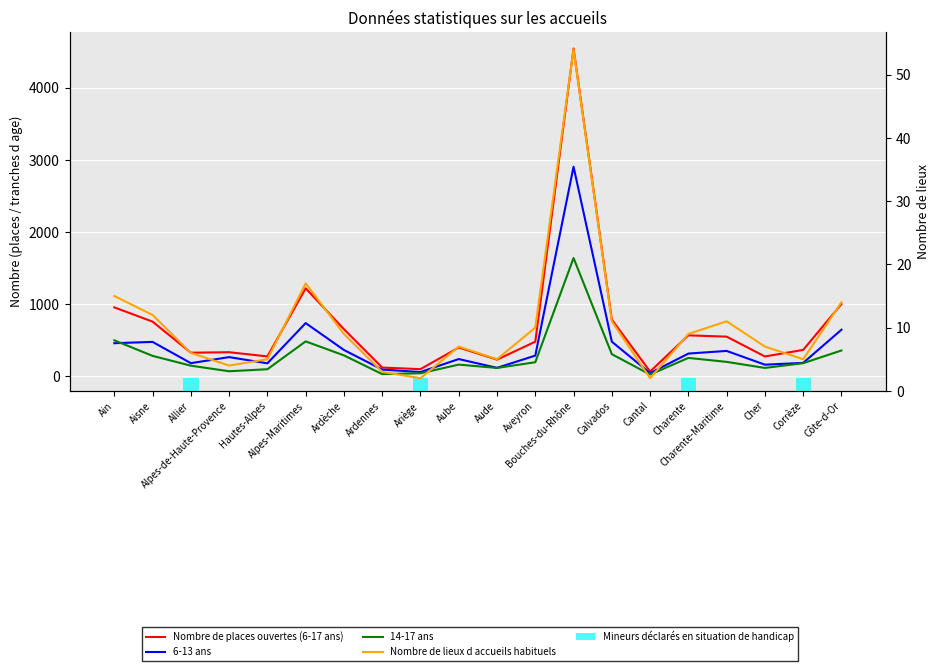

Which series has the largest range (max minus min)?

Nombre de places ouvertes (6-17 ans)